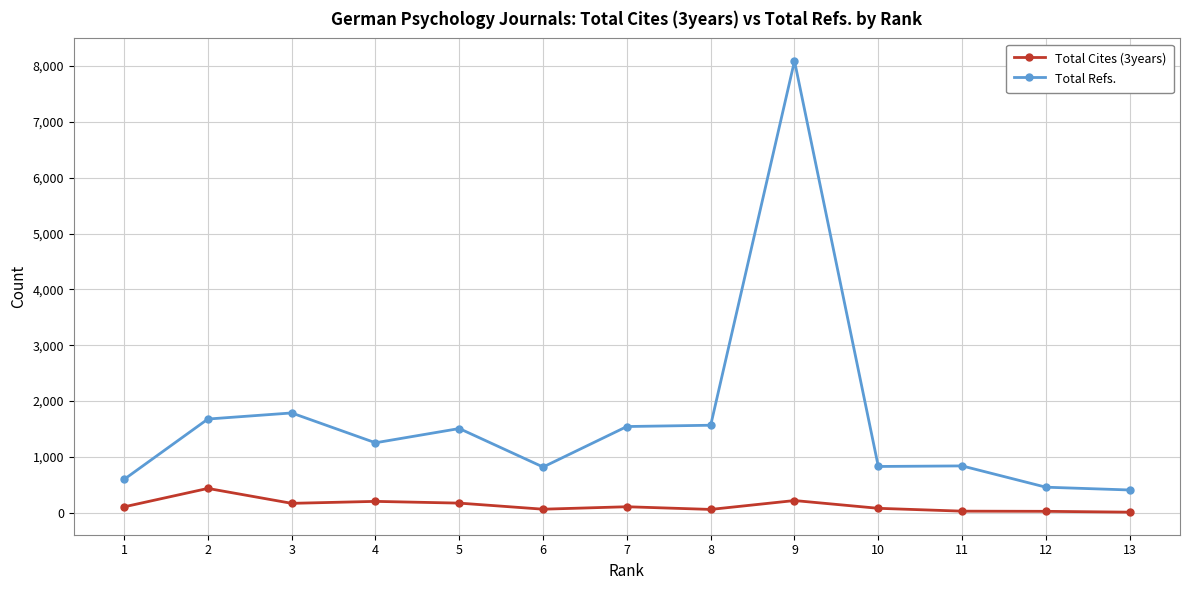

What is the value of the Total Refs. point at the 13th from the left?

409